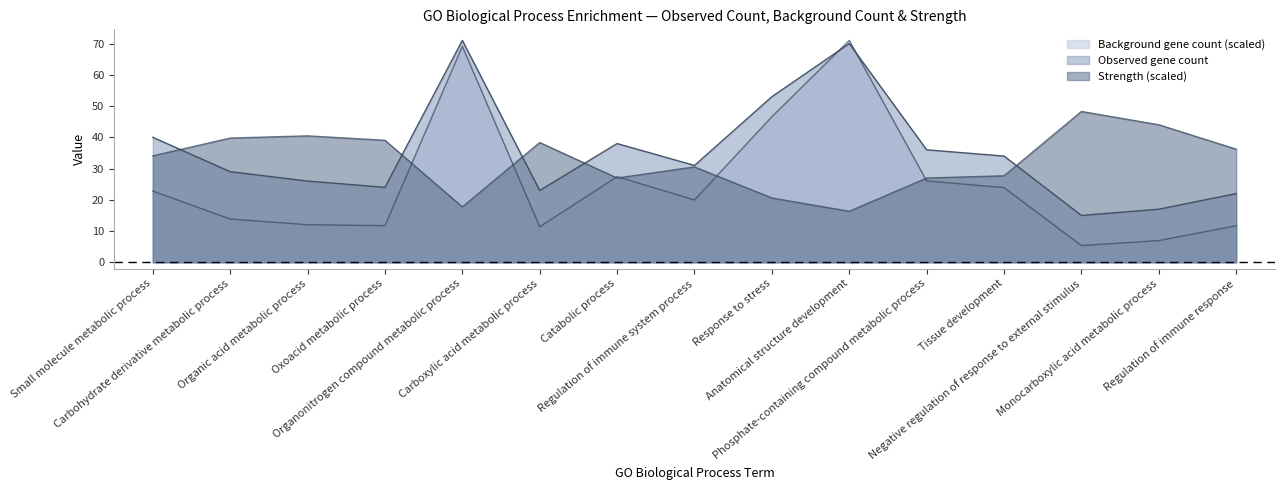

Where is the first local minimum for observed_gene_count?

Oxoacid metabolic process